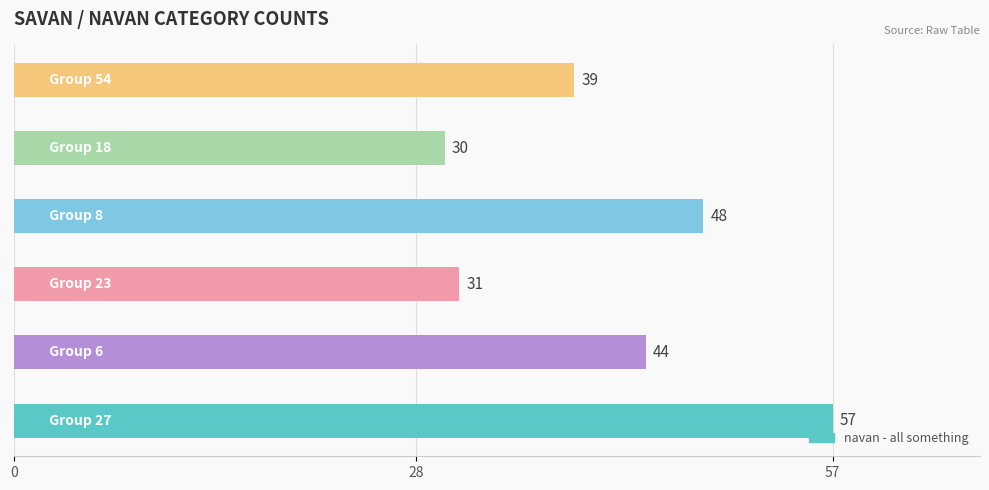

Count the number of data series in this chart.

1